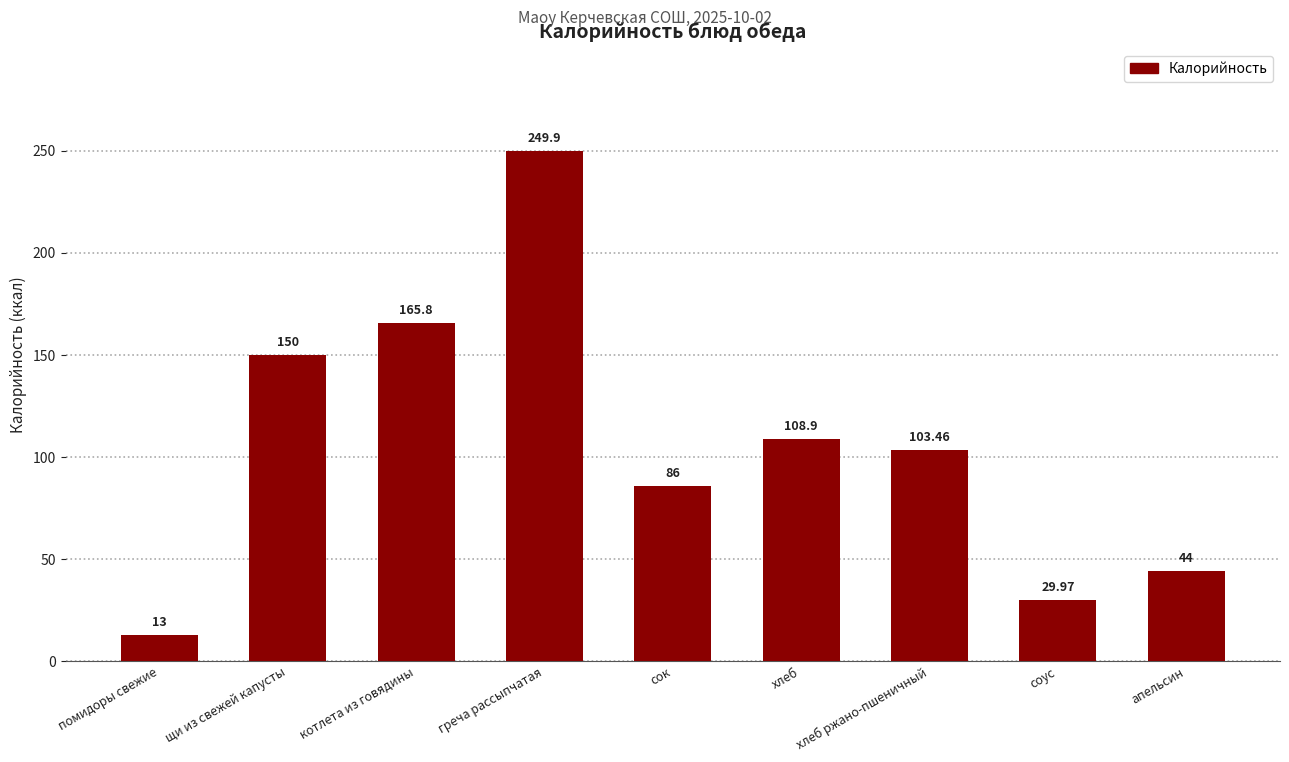

What is the average value?

105.7